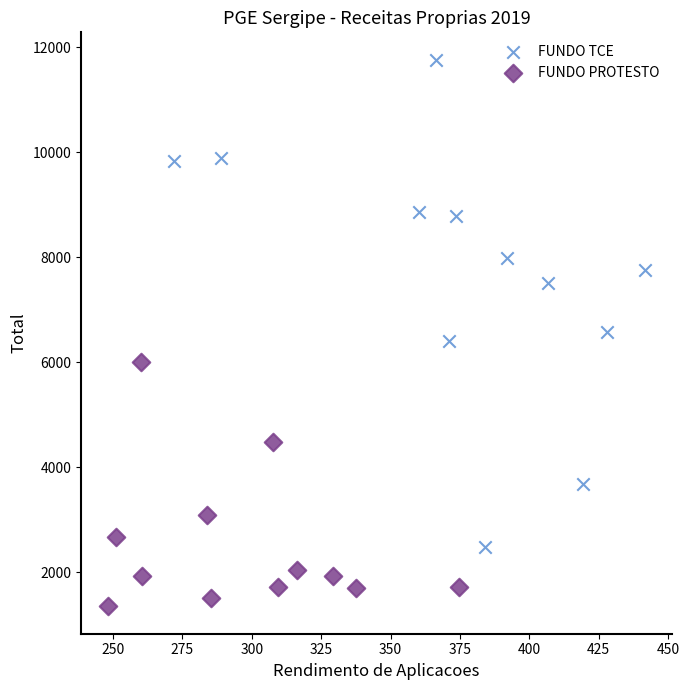

Which series has the largest Y range (max minus min)?

FUNDO TCE